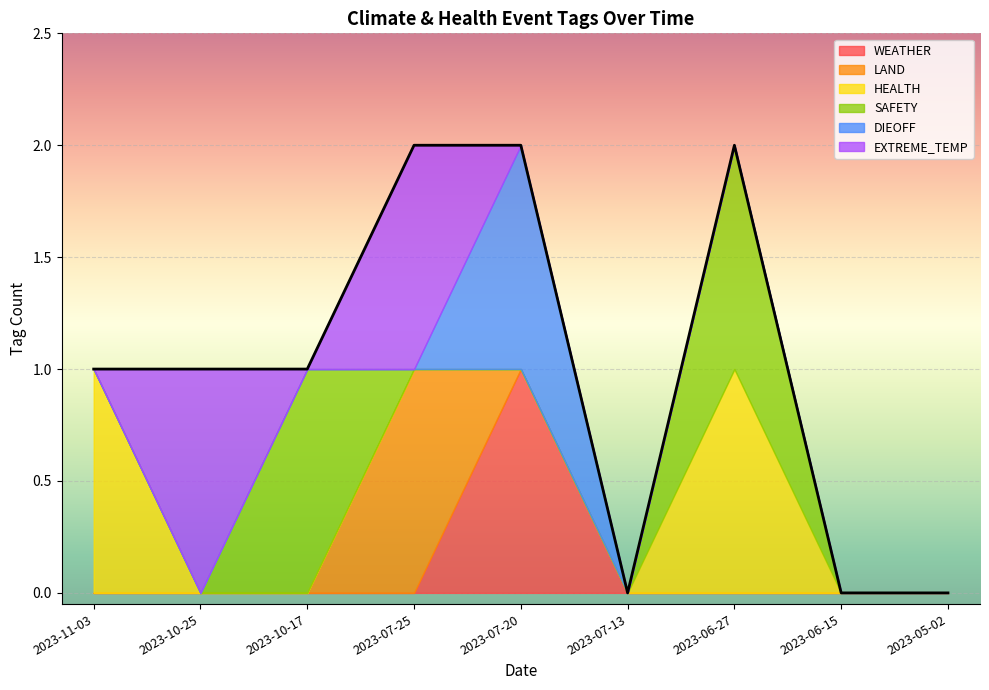

What is the label of the 1st point from the right?

2023-05-02